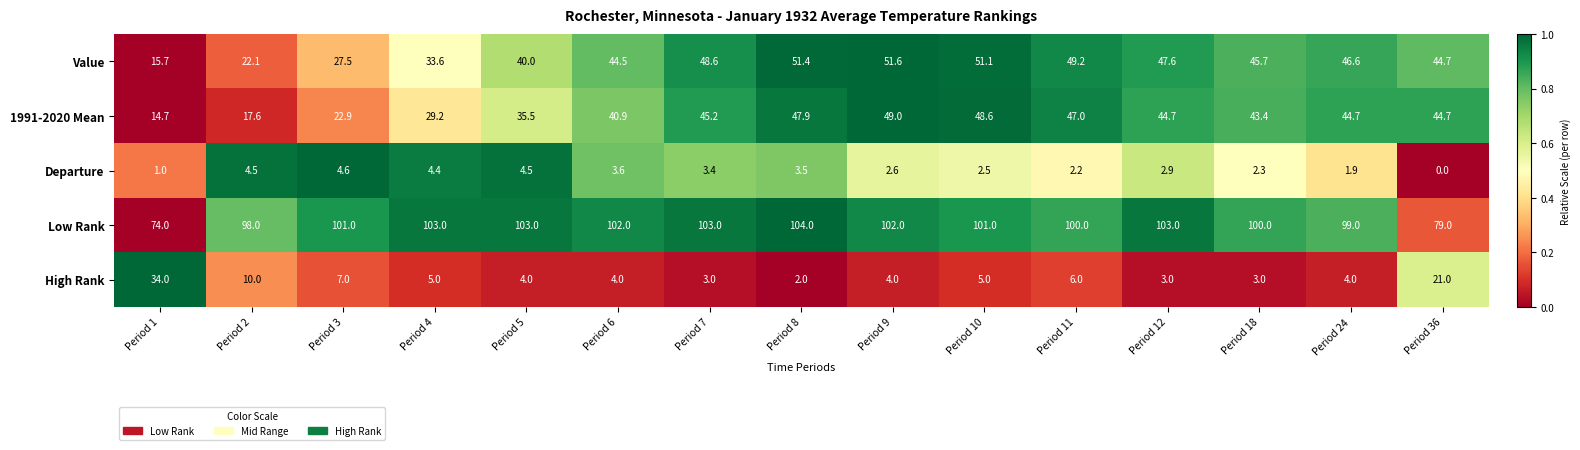

Rank the series at Period 24 from lowest to highest value.

Departure, High Rank, 1991-2020 Mean, Value, Low Rank